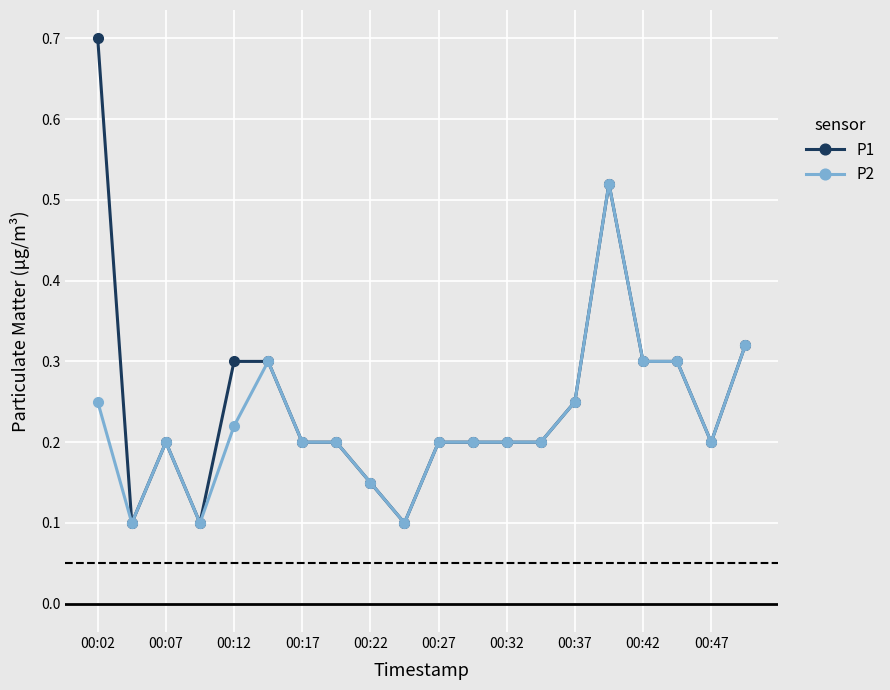

What are all the series names shown in the legend?

P1, P2